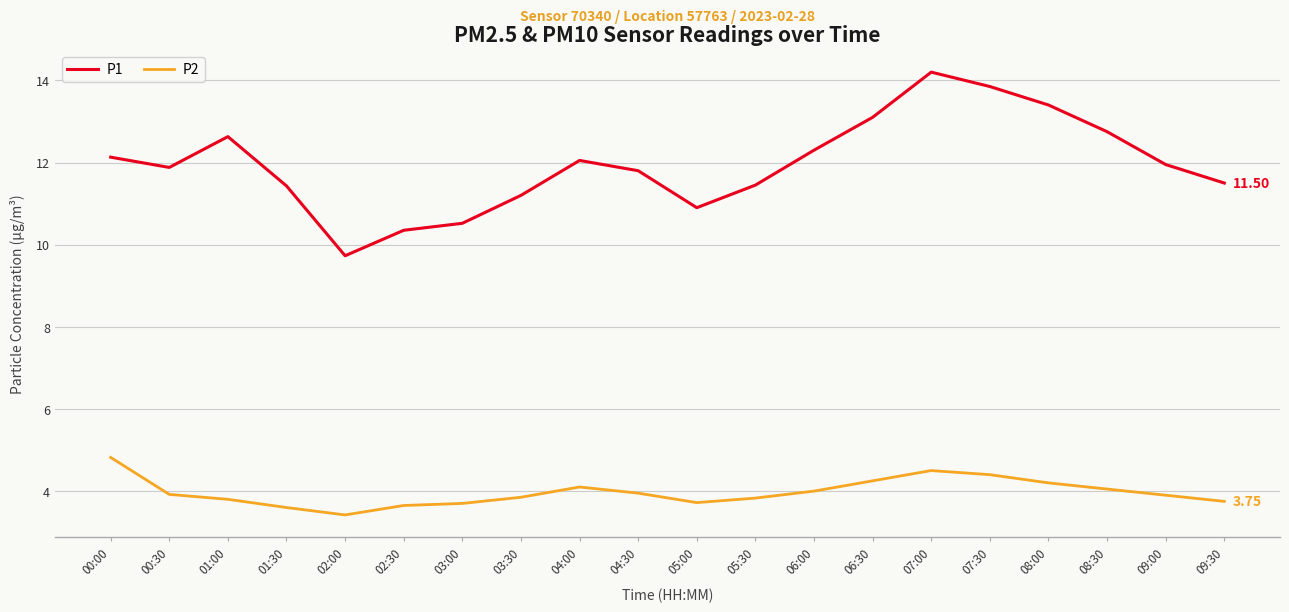

What is the greatest value displayed?

14.2